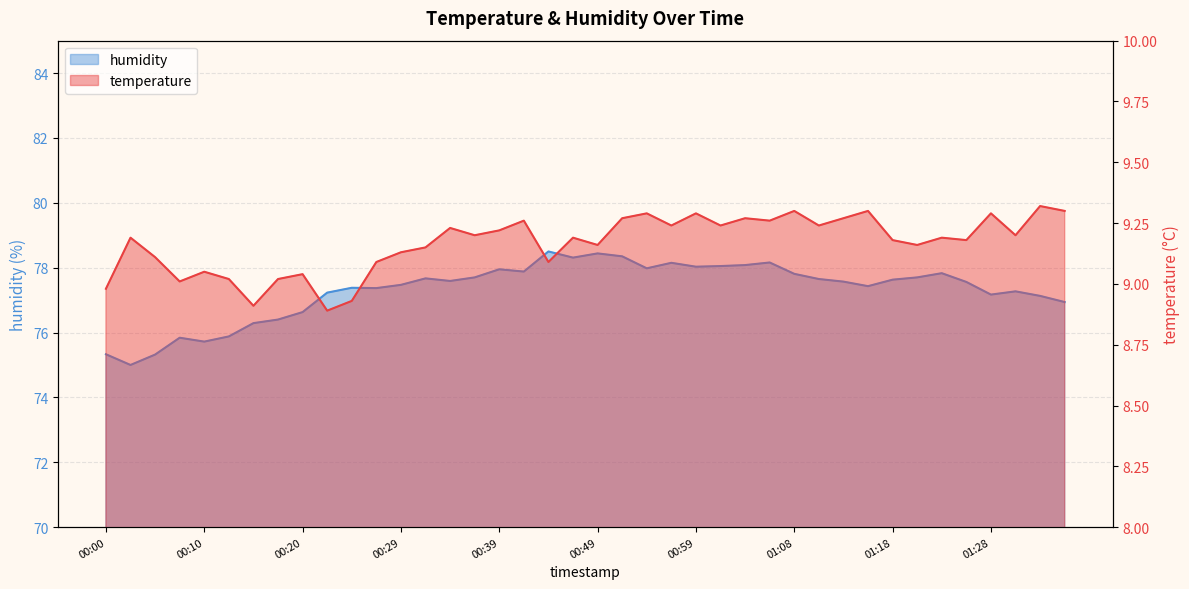

What is the sum of all temperature values?

366.7